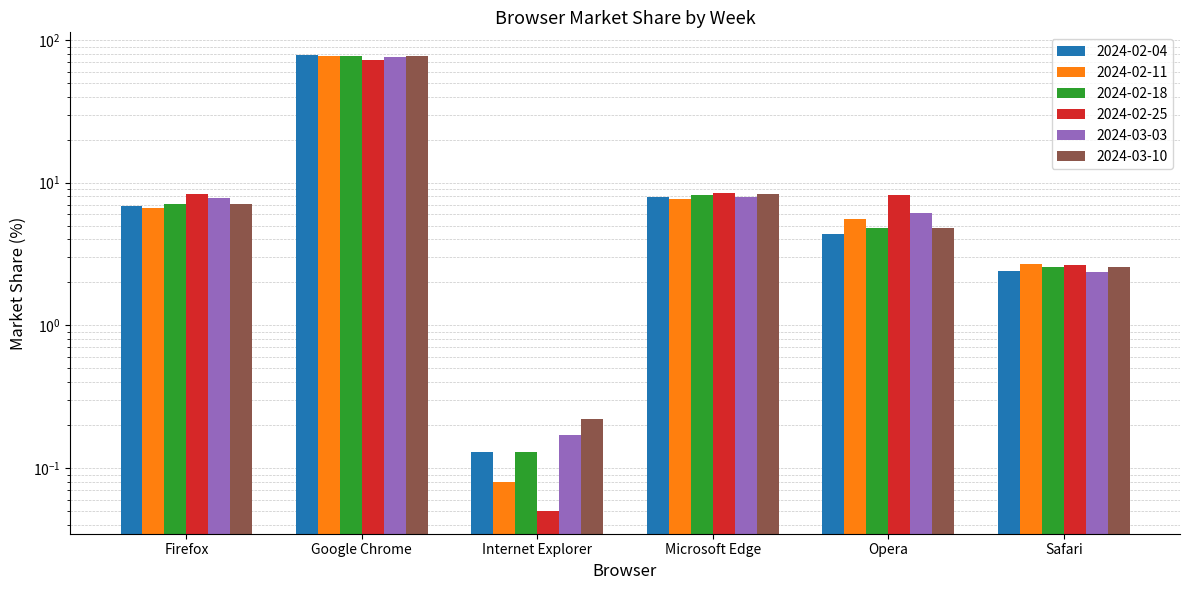

Which label corresponds to the largest value in the chart?

Google Chrome